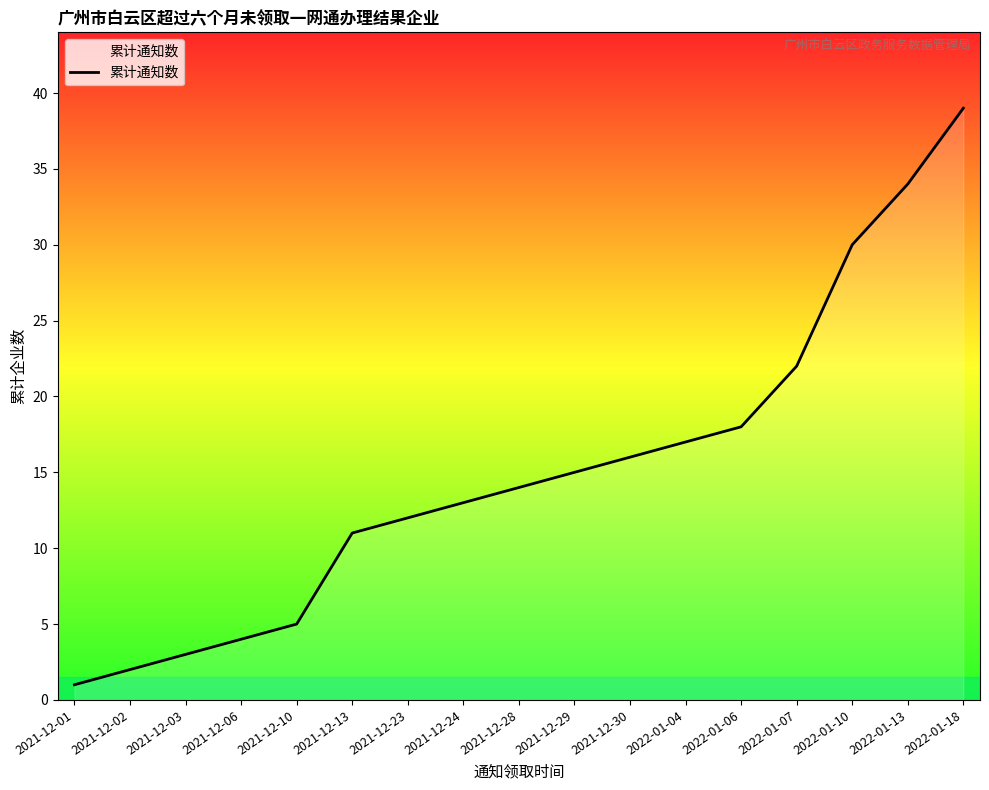

List the labels in order of value, smallest first.

2021-12-01, 2021-12-02, 2021-12-03, 2021-12-06, 2021-12-10, 2021-12-13, 2021-12-23, 2021-12-24, 2021-12-28, 2021-12-29, 2021-12-30, 2022-01-04, 2022-01-06, 2022-01-07, 2022-01-10, 2022-01-13, 2022-01-18